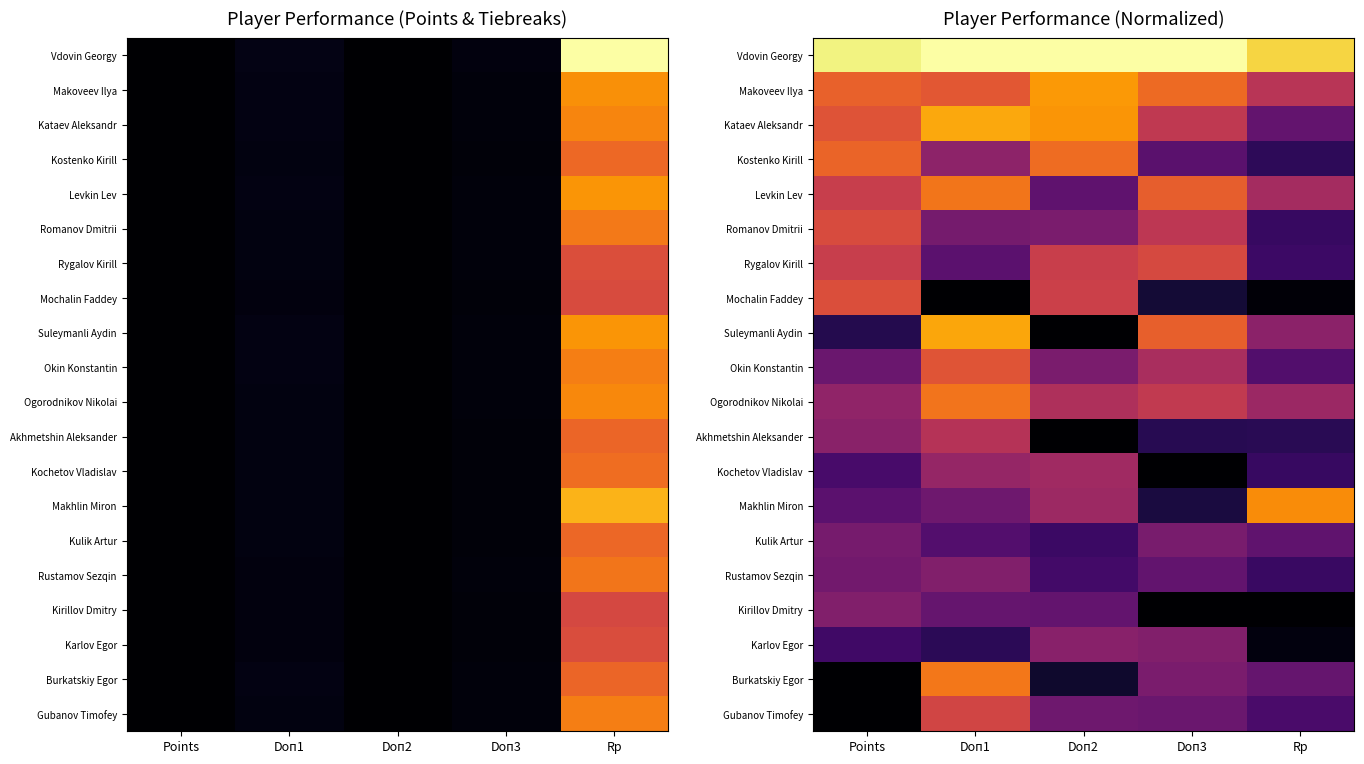

The Vdovin Georgy series shows 0.5 at Doп2. True or false?

False